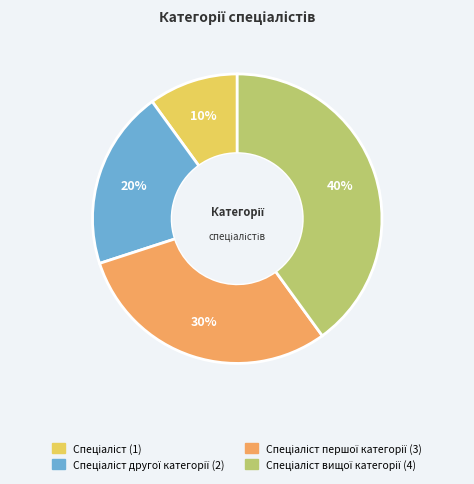

To the nearest percent, what is the average slice percentage?

25%